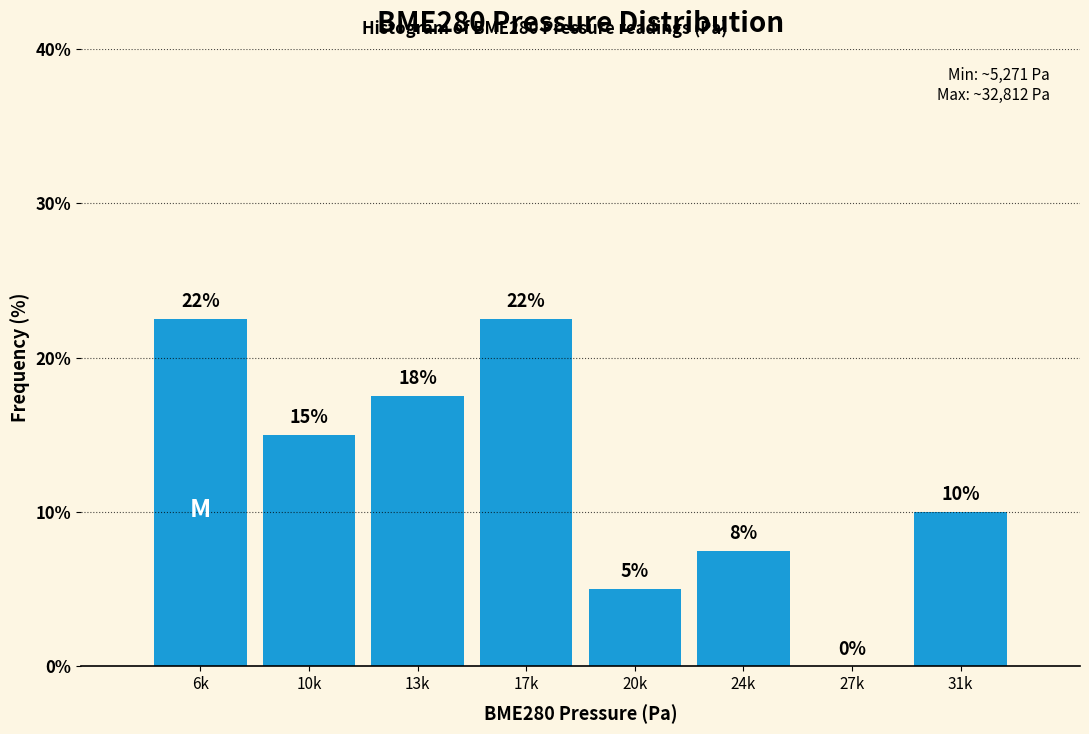

What is the change in value from 27k to 31k?

+10.0